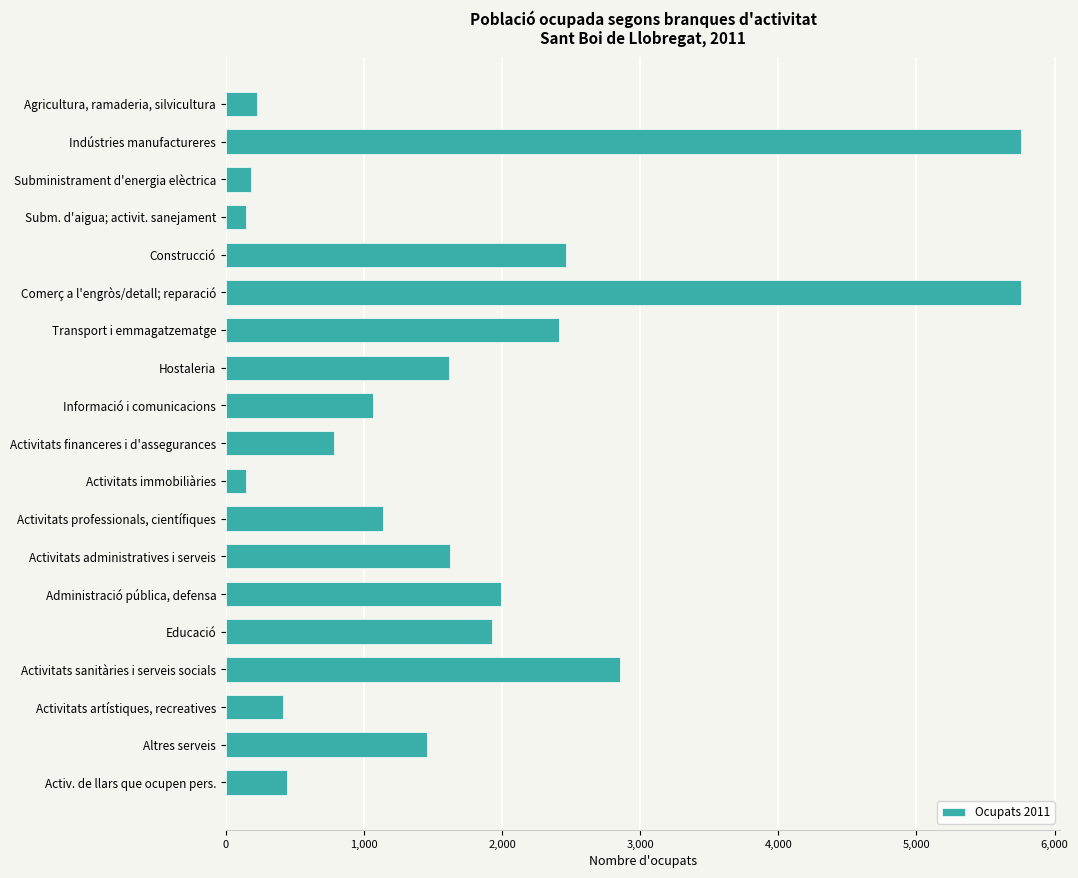

The chart shows a value of 938 at Altres serveis. True or false?

False